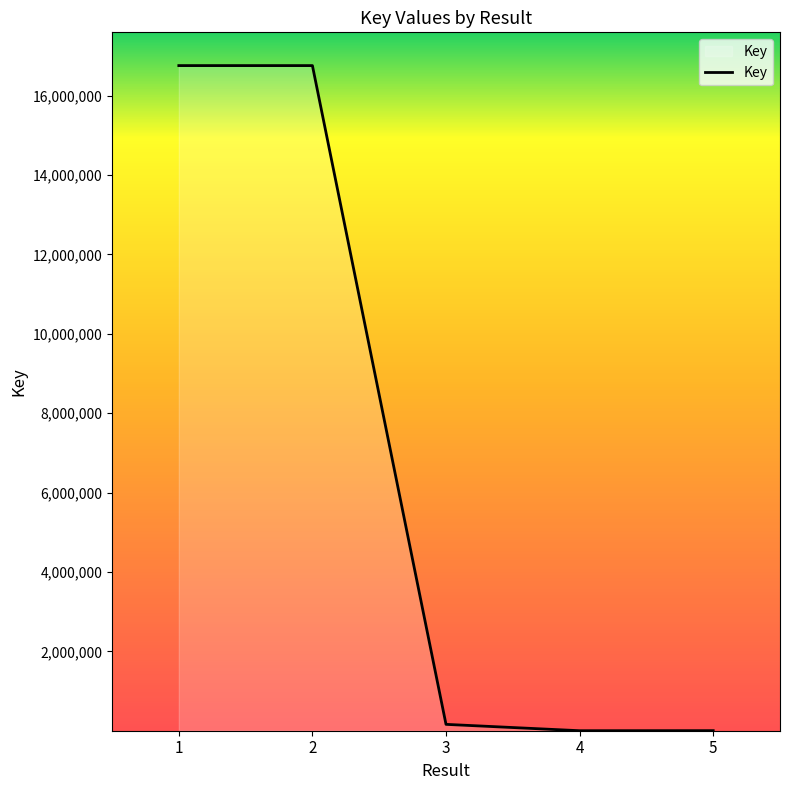

What is the sum of all values?

33675261